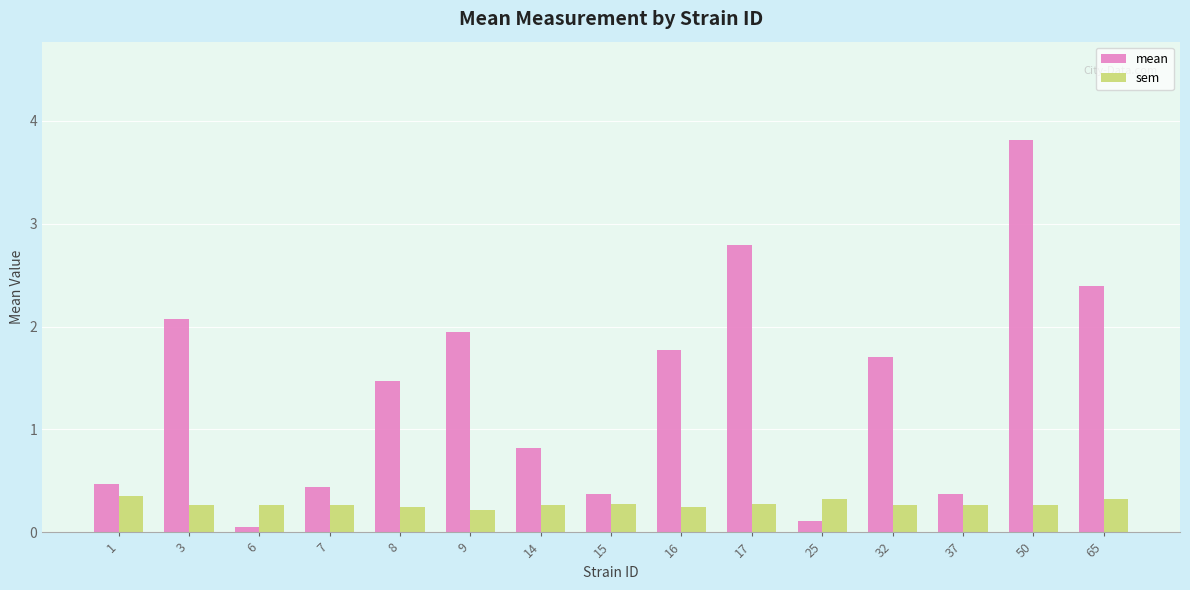

Where is mean nearest to the value 1?

14